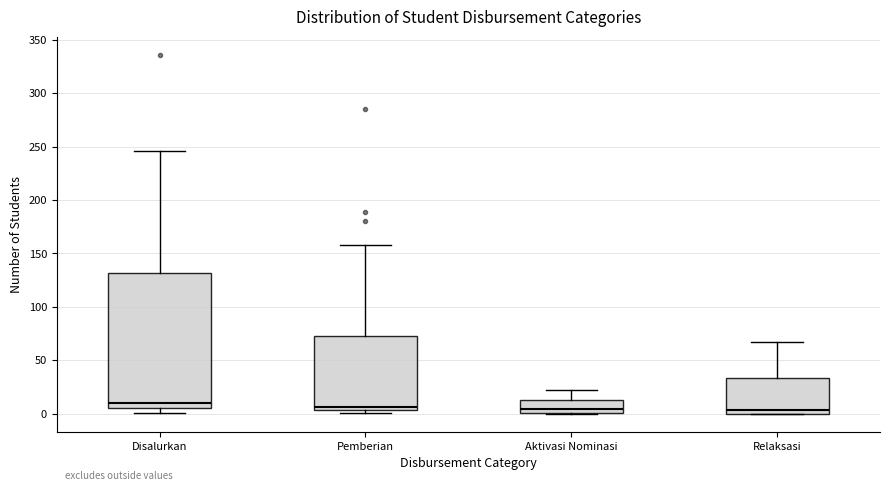

Reading left to right, transcribe this box plot: for each box, give where its median line is, the range the box spans, and where its two whiskers end, as read against the y-axis. The values are not printed on the chart, so give them approximately, as read against the axis.

Disalurkan: median 10, box 5 to 130, whiskers 0 to 245
Pemberian: median 5 (just above the box's lower edge), box 5 to 75, whiskers 0 to 160
Aktivasi Nominasi: median 5, box 0 to 15, whiskers 0 to 20
Relaksasi: median 5, box 0 to 35, whiskers 0 to 65